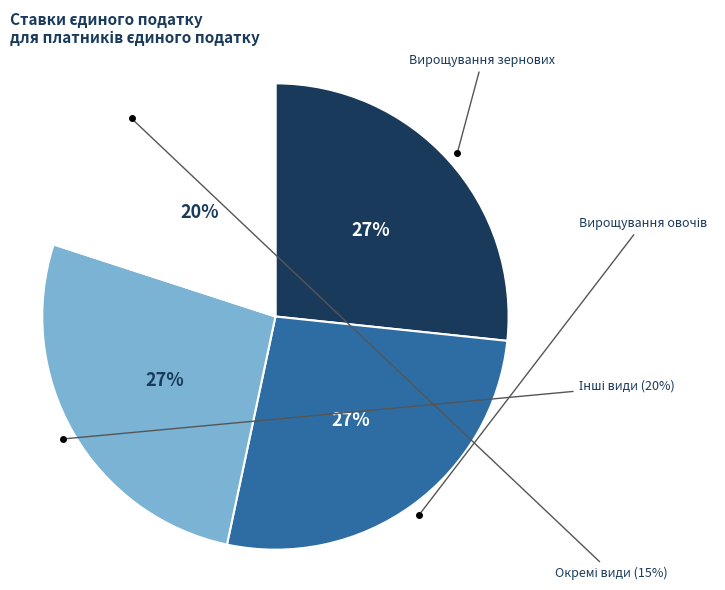

To the nearest percent, what is the average slice percentage?

25%